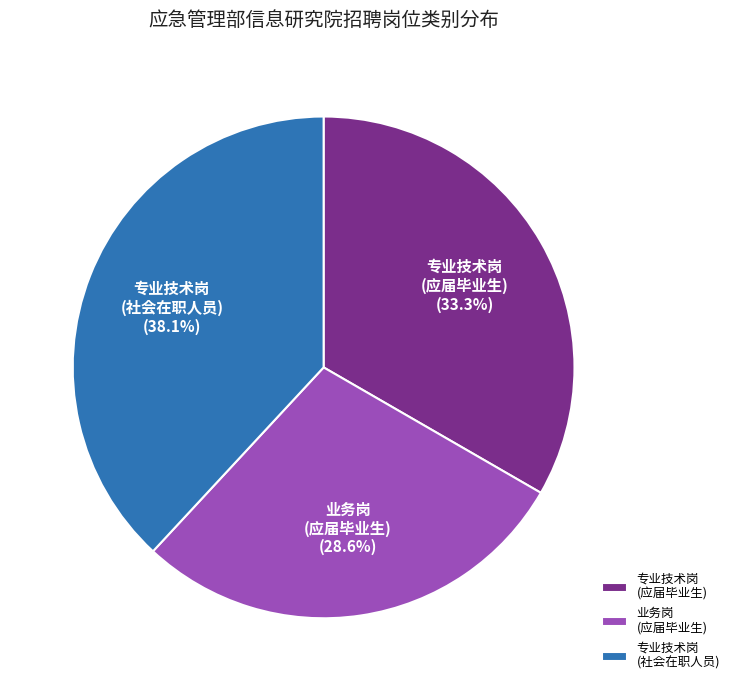

Combined, what portion of the pie is 专业技术岗 (应届毕业生) and 业务岗 (应届毕业生)?

61.9%